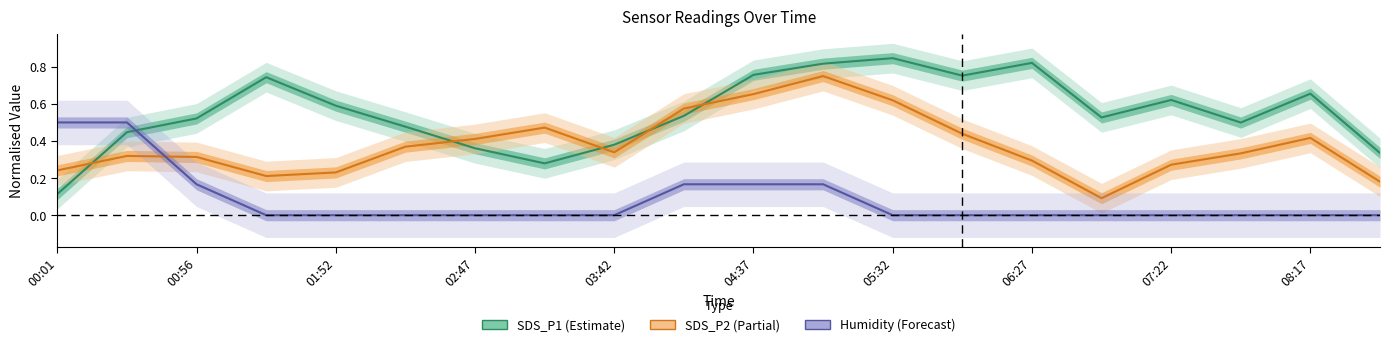

What is the difference between the maximum and minimum values in the SDS_P1 series?

0.7